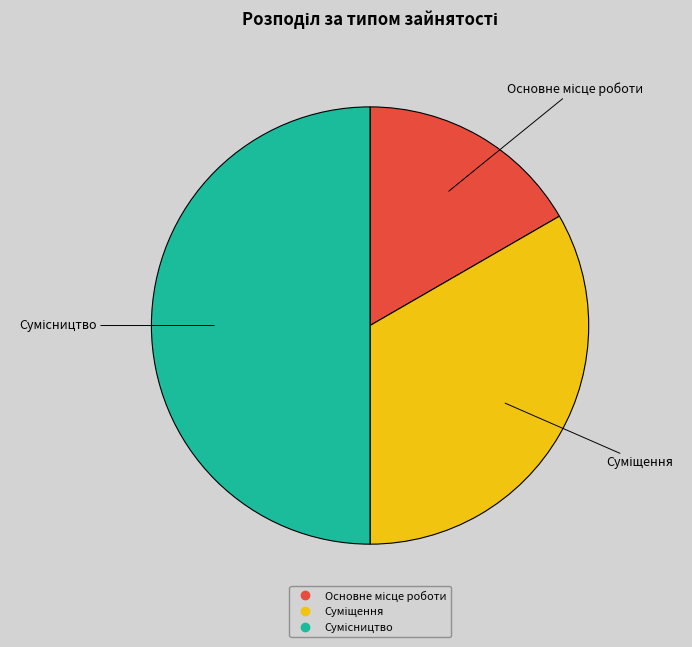

True or false: Сумісництво accounts for 39% of the total.

False